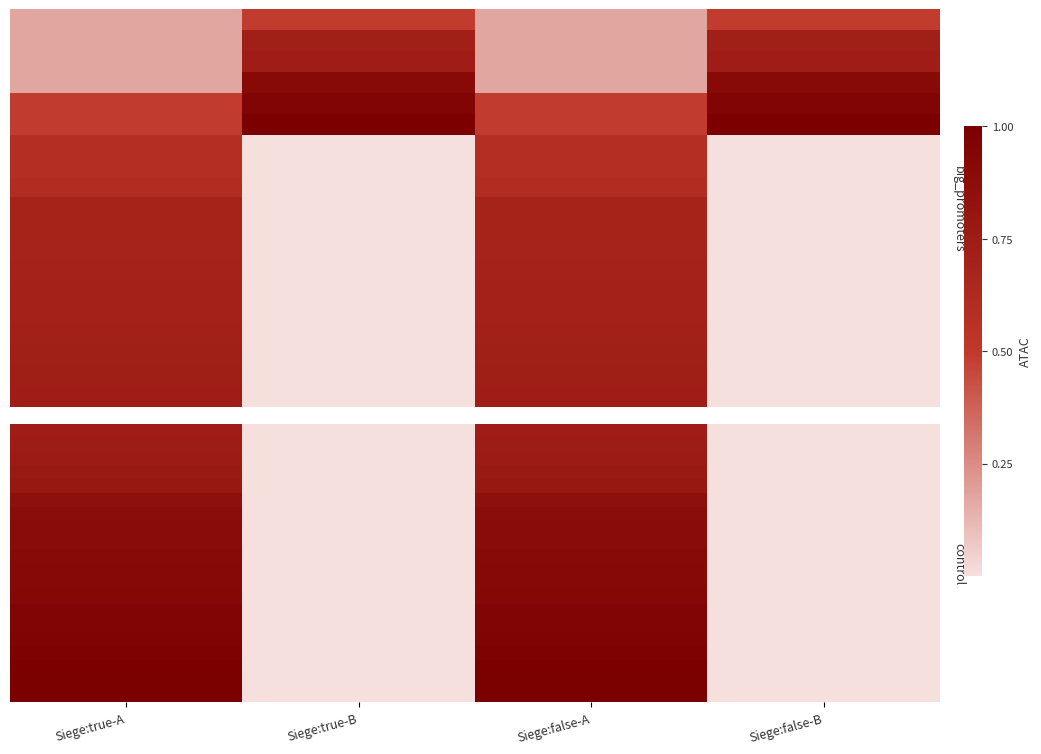

Which label corresponds to the smallest value in the chart?

Siege:true-B